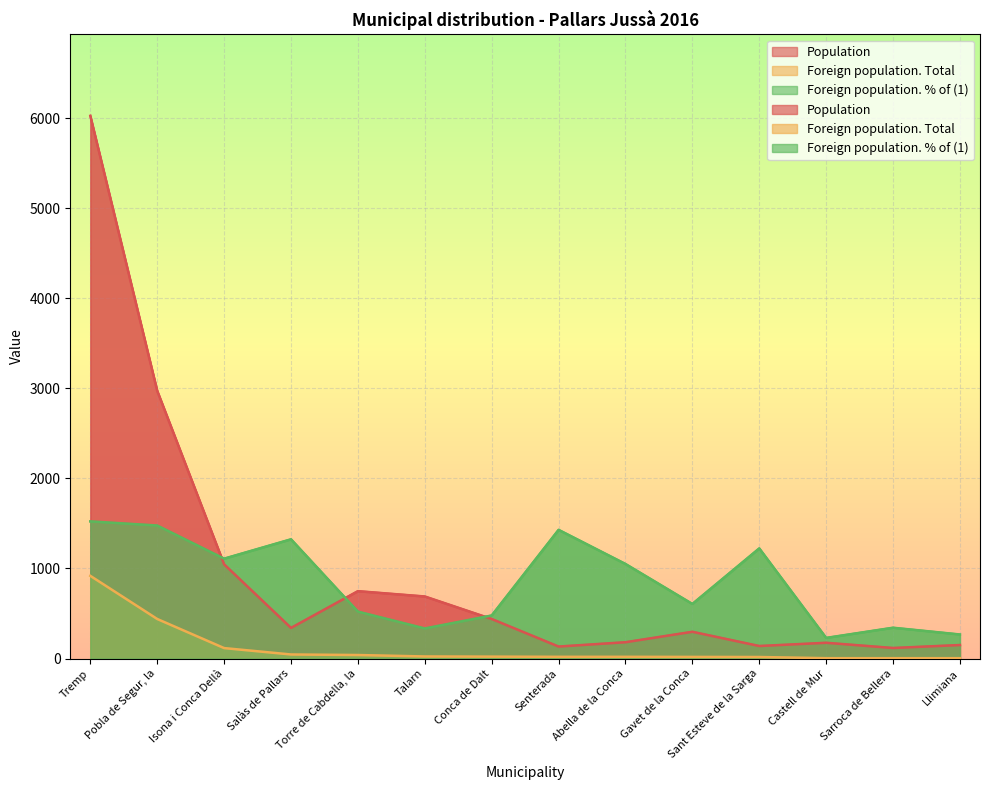

What is the minimum value shown in the chart?

4